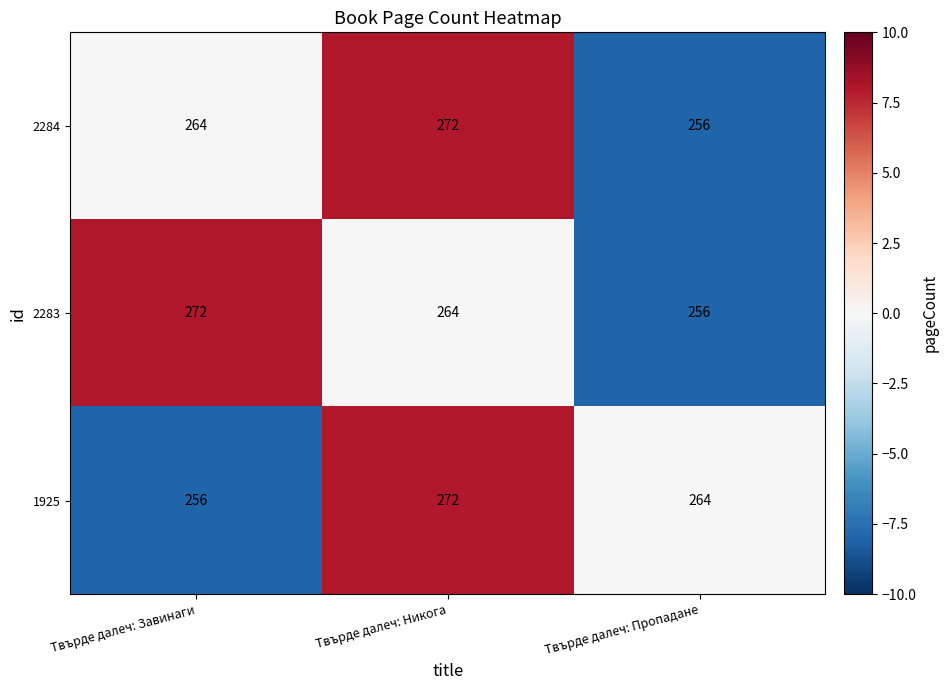

List the labels in order of 2284 value, largest first.

Твърде далеч: Никога, Твърде далеч: Завинаги, Твърде далеч: Пропадане